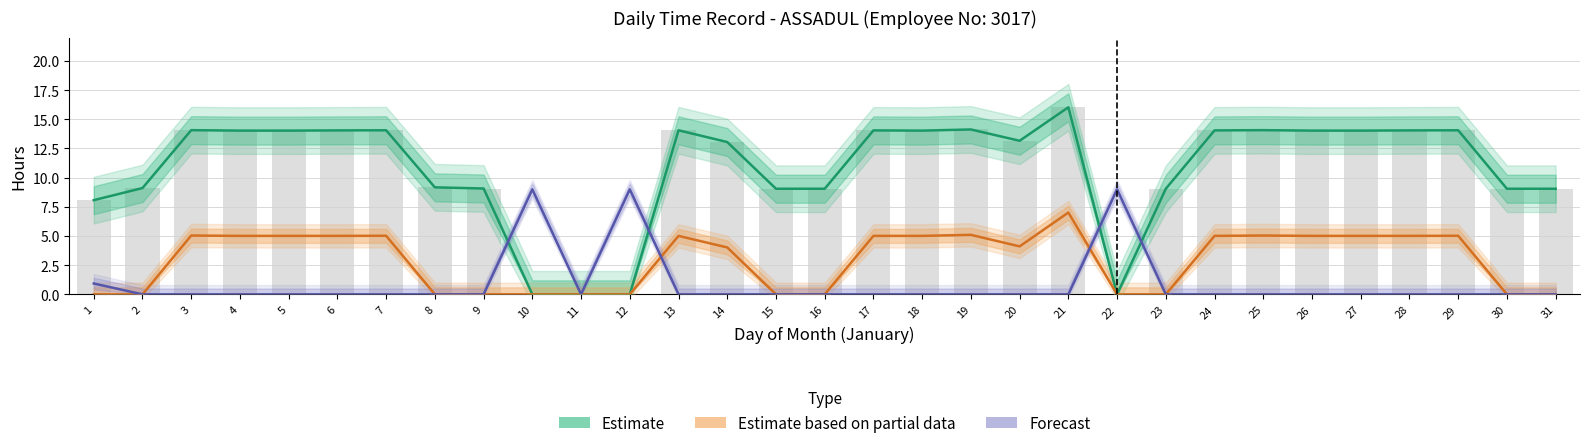

Rank the series by their average value, from lowest to highest.

Forecast, Estimate based on partial data, Estimate